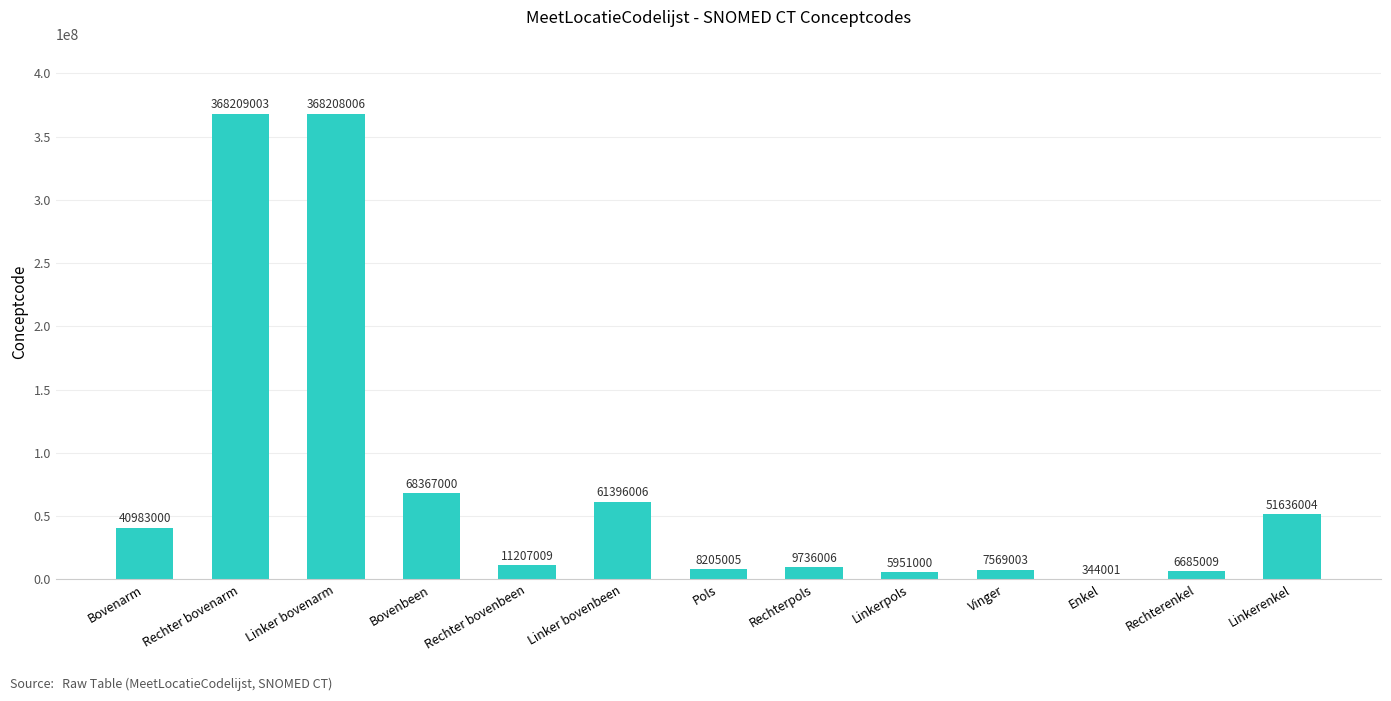

At which label does the data first exceed 11207009?

Bovenarm